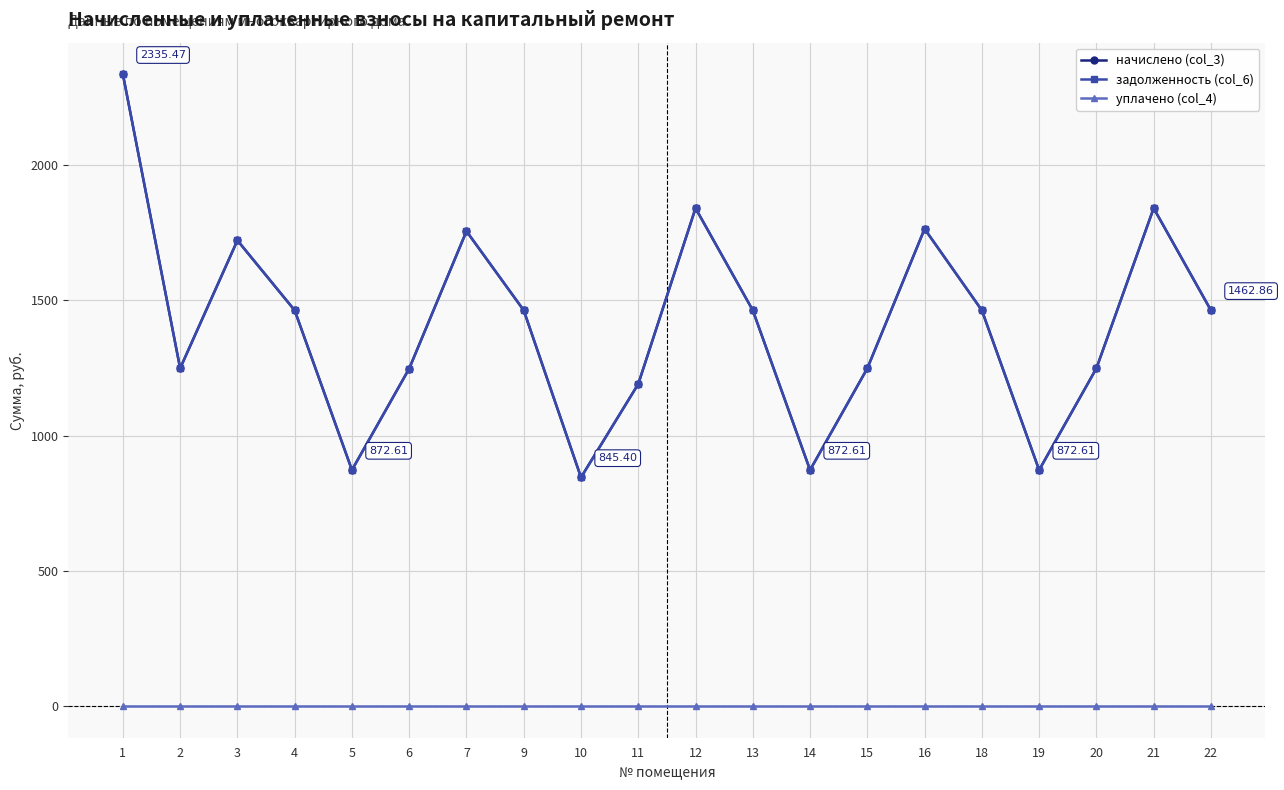

Does the chart display data point markers on the line(s)?

Yes